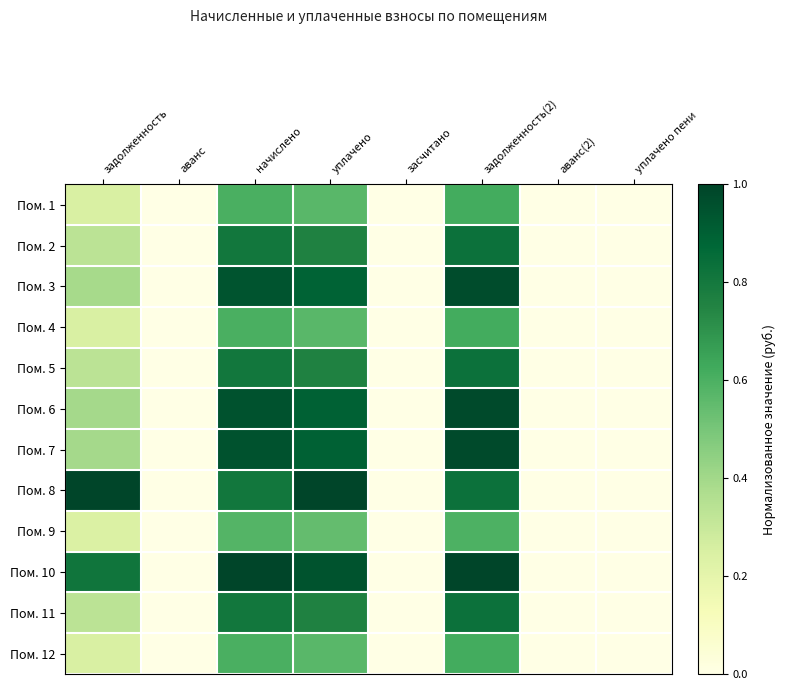

How many series are shown in this chart?

12